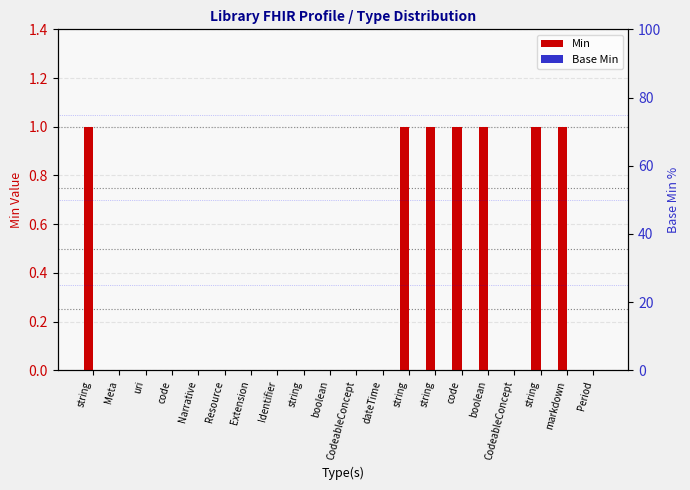

Reading left to right, what are all the values shown in this chart?

Min: string=1	Meta=0	uri=0	code=0	Narrative=0	Resource=0	Extension=0	Identifier=0	string=0	boolean=0	CodeableConcept=0	dateTime=0	string=1	string=1	code=1	boolean=1	CodeableConcept=0	string=1	markdown=1	Period=0
Base Min: string=0	Meta=0	uri=0	code=0	Narrative=0	Resource=0	Extension=0	Identifier=0	string=0	boolean=0	CodeableConcept=0	dateTime=0	string=0	string=0	code=0	boolean=0	CodeableConcept=0	string=0	markdown=0	Period=0